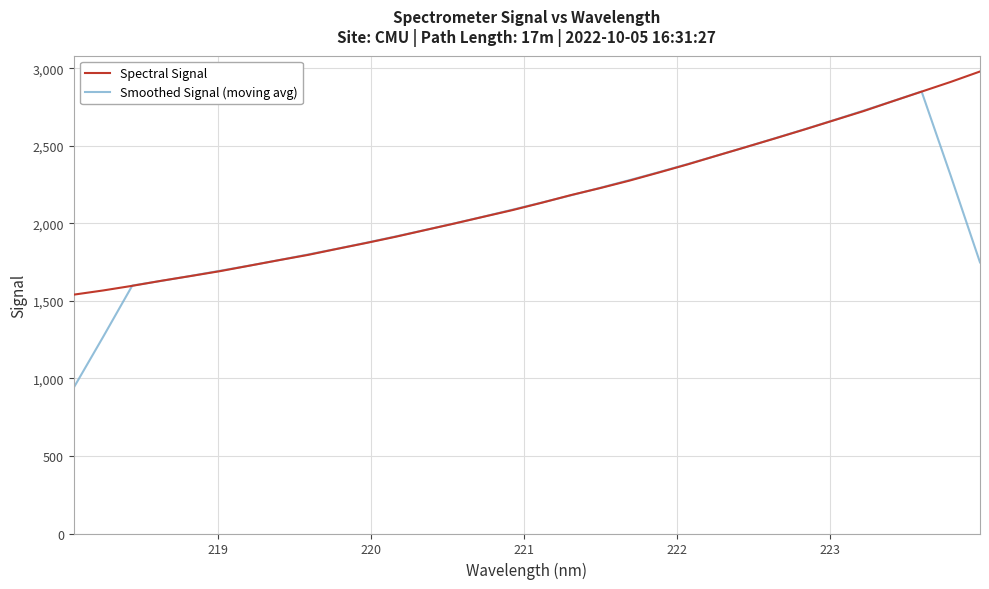

What is the greatest value displayed?

2979.2